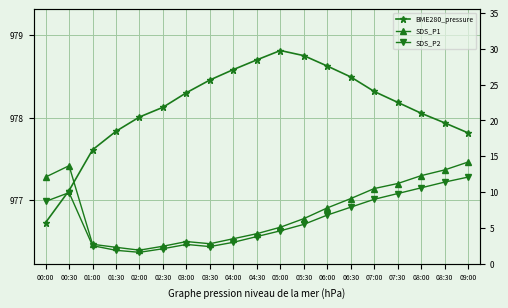

Where does the SDS_P1 series first go above 6?

00:00